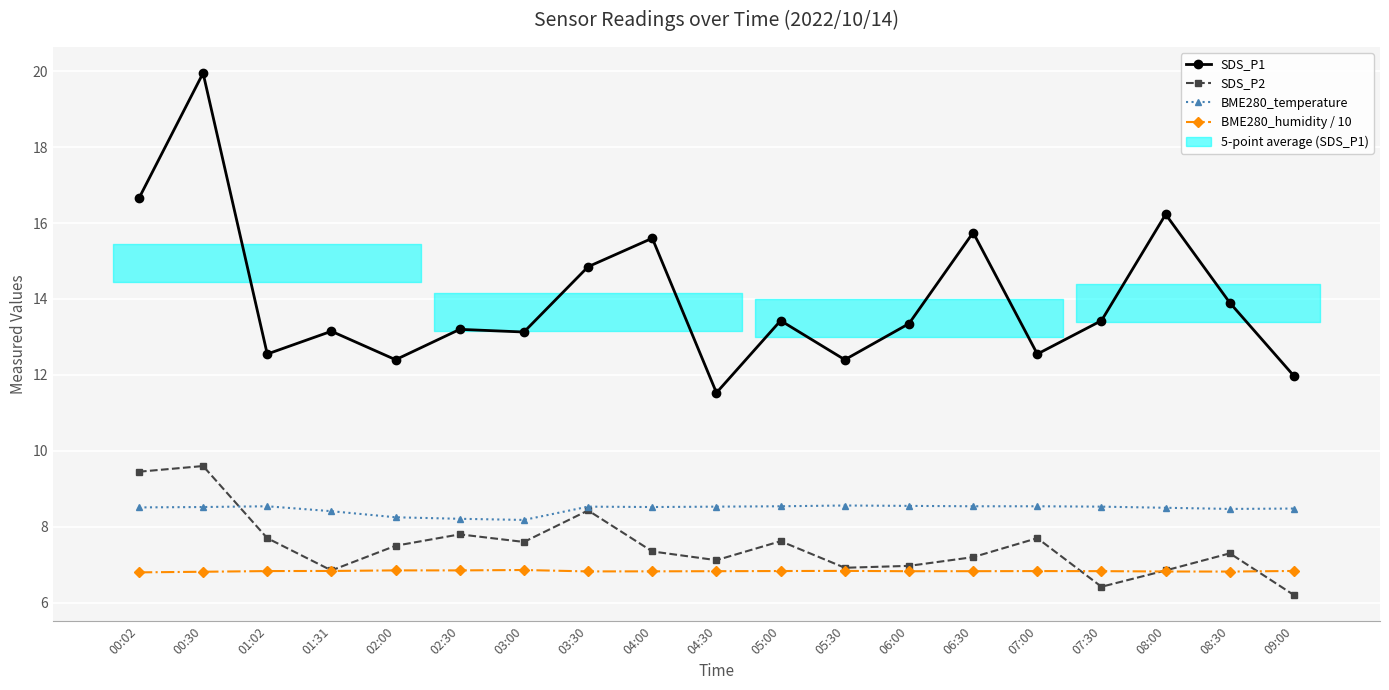

What is the spread (max minus min) of values at 05:00?

6.6